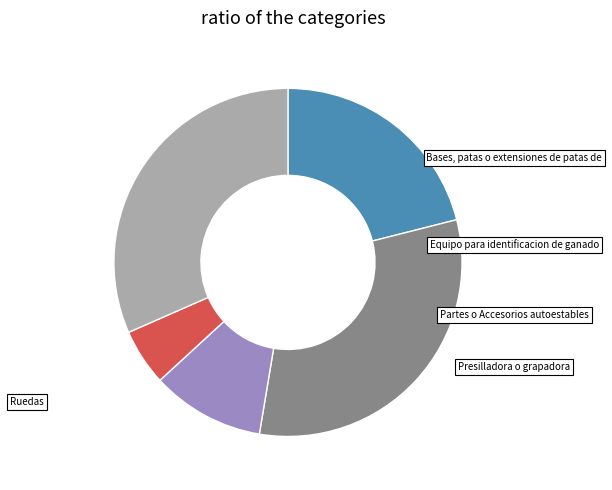

Is there a majority slice in this chart?

No